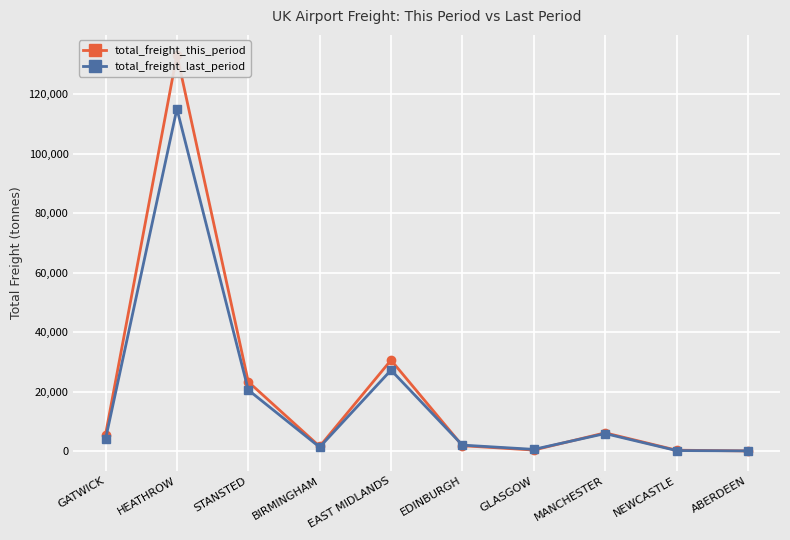

Read the total_freight_last_period value at BIRMINGHAM.

1378.9